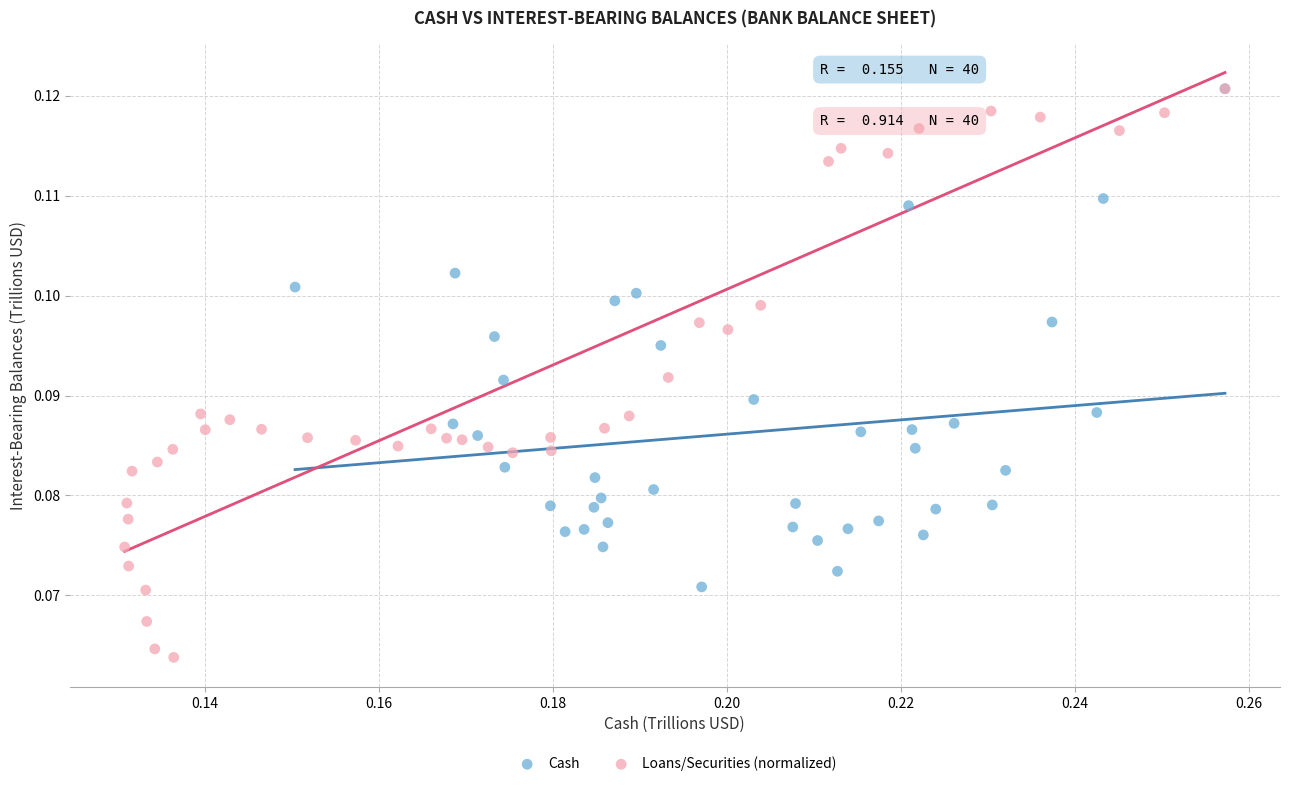

Which series has the largest Y range (max minus min)?

Loans/Securities (normalized)